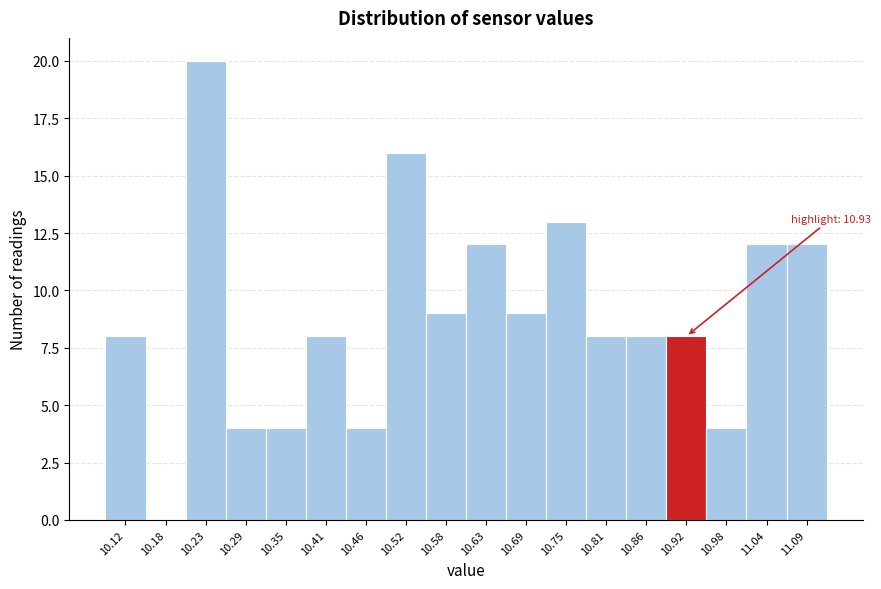

Reading left to right, transcribe all the data shown in this chart.

10.12=8	10.18=0	10.23=20	10.29=4	10.35=4	10.41=8	10.46=4	10.52=16	10.58=9	10.63=12	10.69=9	10.75=13	10.81=8	10.86=8	10.92=8	10.98=4	11.04=12	11.09=12